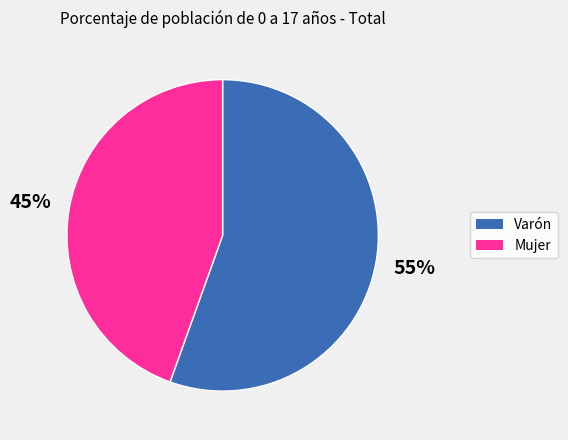

Is the sum of Mujer and Varón greater than half?

Yes